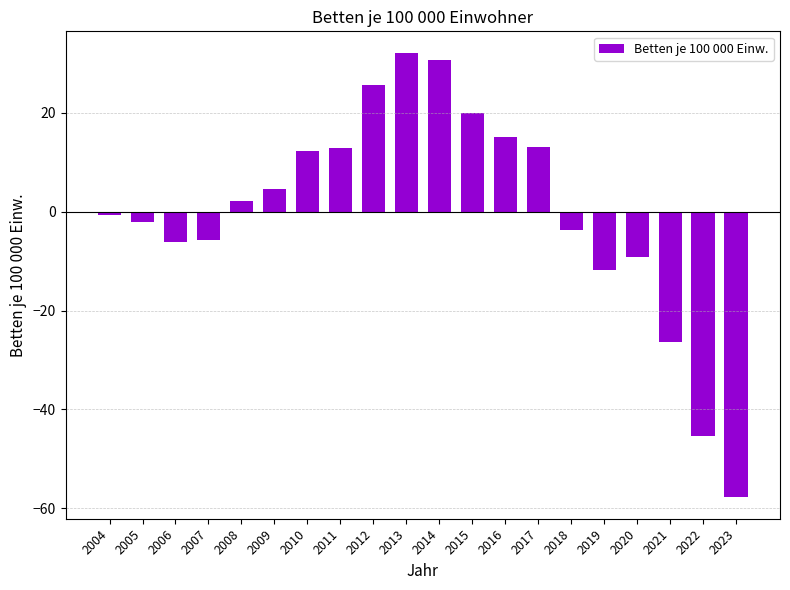

How many data points does each series have?

20